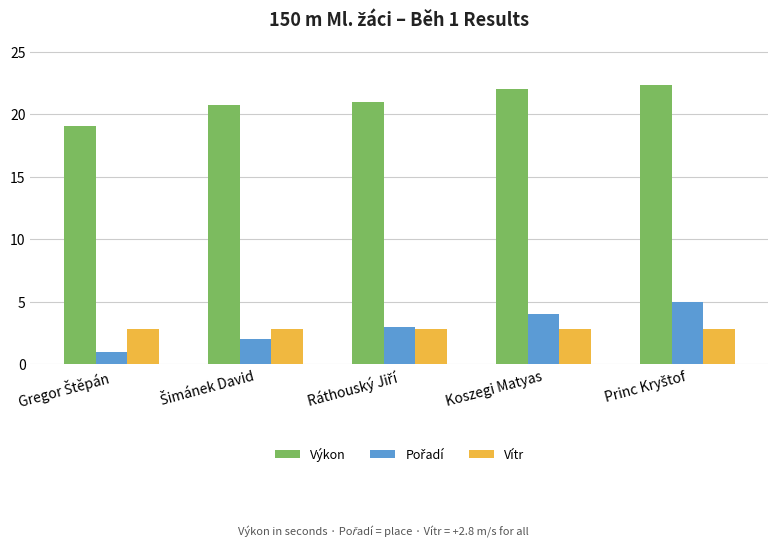

How many series are shown in this chart?

3